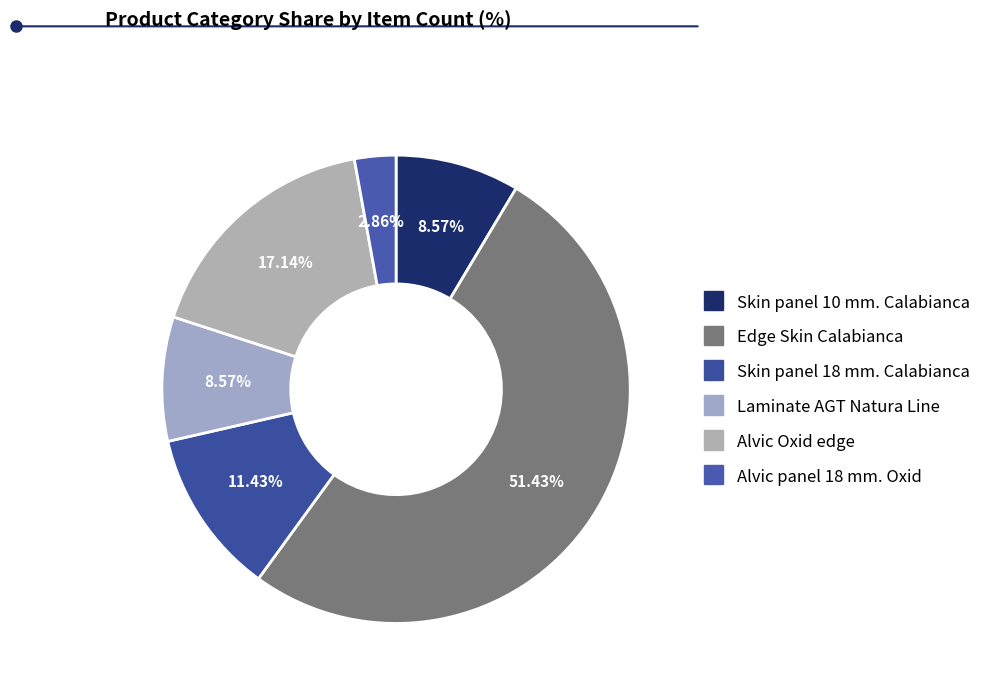

To the nearest percent, what is the difference between the largest and smallest slice percentages?

49%